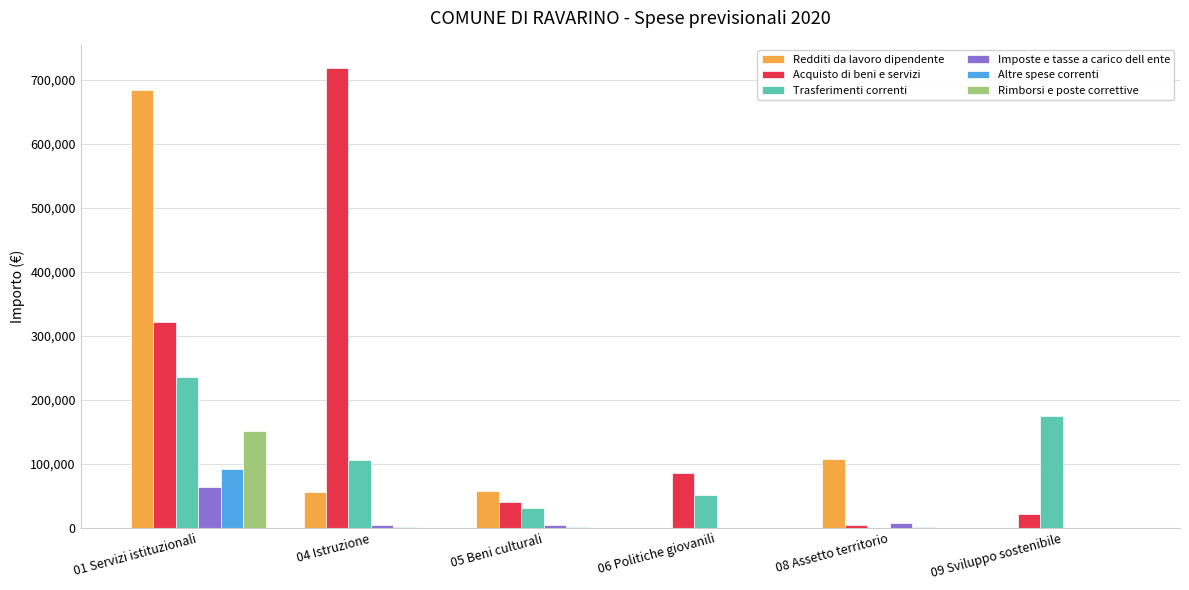

True or false: Acquisto di beni e servizi has a value of 216929.9 at 04 Istruzione.

False